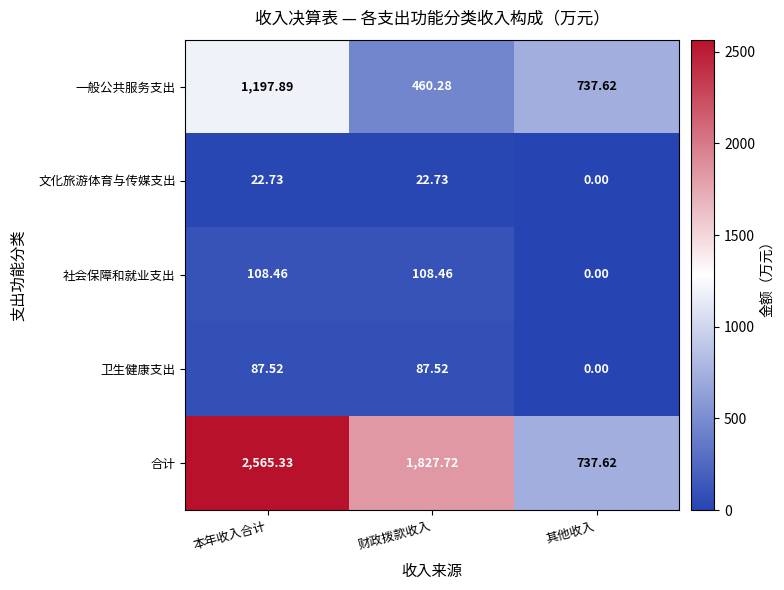

List the labels in order of 一般公共服务支出 value, largest first.

本年收入合计, 其他收入, 财政拨款收入